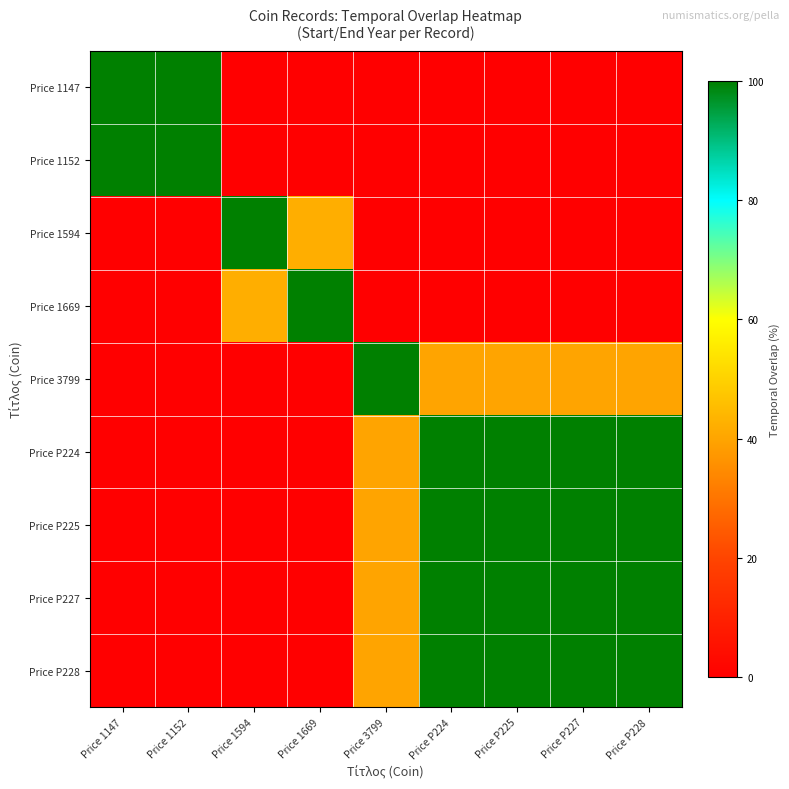

Reading left to right, what are all the values shown in this chart?

Price 1147: Price 1147=100.0	Price 1152=100.0	Price 1594=0.0	Price 1669=0.0	Price 3799=0.0	Price P224=0.0	Price P225=0.0	Price P227=0.0	Price P228=0.0
Price 1152: Price 1147=100.0	Price 1152=100.0	Price 1594=0.0	Price 1669=0.0	Price 3799=0.0	Price P224=0.0	Price P225=0.0	Price P227=0.0	Price P228=0.0
Price 1594: Price 1147=0.0	Price 1152=0.0	Price 1594=100.0	Price 1669=42.1	Price 3799=0.0	Price P224=0.0	Price P225=0.0	Price P227=0.0	Price P228=0.0
Price 1669: Price 1147=0.0	Price 1152=0.0	Price 1594=42.1	Price 1669=100.0	Price 3799=0.0	Price P224=0.0	Price P225=0.0	Price P227=0.0	Price P228=0.0
Price 3799: Price 1147=0.0	Price 1152=0.0	Price 1594=0.0	Price 1669=0.0	Price 3799=100.0	Price P224=40.0	Price P225=40.0	Price P227=40.0	Price P228=40.0
Price P224: Price 1147=0.0	Price 1152=0.0	Price 1594=0.0	Price 1669=0.0	Price 3799=40.0	Price P224=100.0	Price P225=100.0	Price P227=100.0	Price P228=100.0
Price P225: Price 1147=0.0	Price 1152=0.0	Price 1594=0.0	Price 1669=0.0	Price 3799=40.0	Price P224=100.0	Price P225=100.0	Price P227=100.0	Price P228=100.0
Price P227: Price 1147=0.0	Price 1152=0.0	Price 1594=0.0	Price 1669=0.0	Price 3799=40.0	Price P224=100.0	Price P225=100.0	Price P227=100.0	Price P228=100.0
Price P228: Price 1147=0.0	Price 1152=0.0	Price 1594=0.0	Price 1669=0.0	Price 3799=40.0	Price P224=100.0	Price P225=100.0	Price P227=100.0	Price P228=100.0